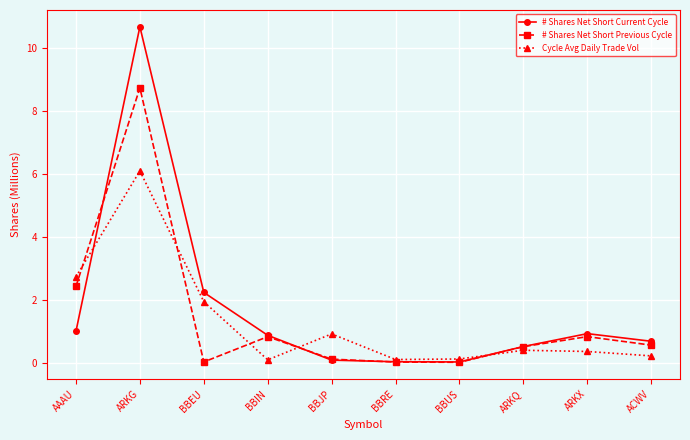

Which series ends up on top after the final intersection of Cycle Avg Daily Trade Vol and # Shares Net Short Current Cycle?

# Shares Net Short Current Cycle